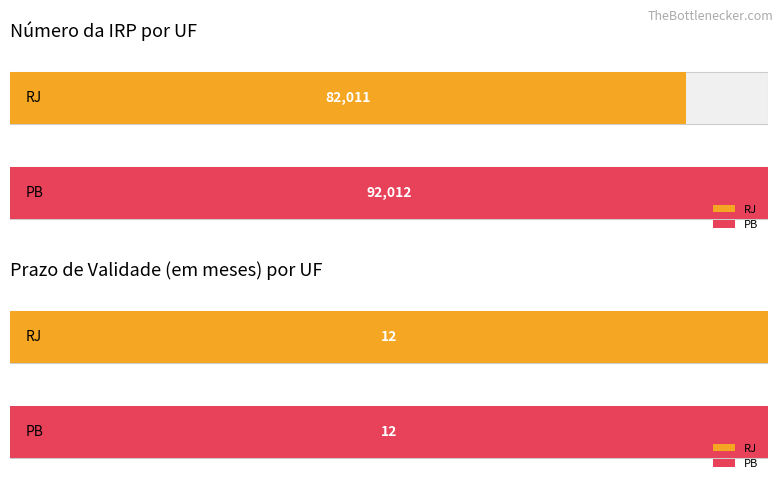

Is it true that Prazo de Validade (em meses) equals 12 at RJ?

True